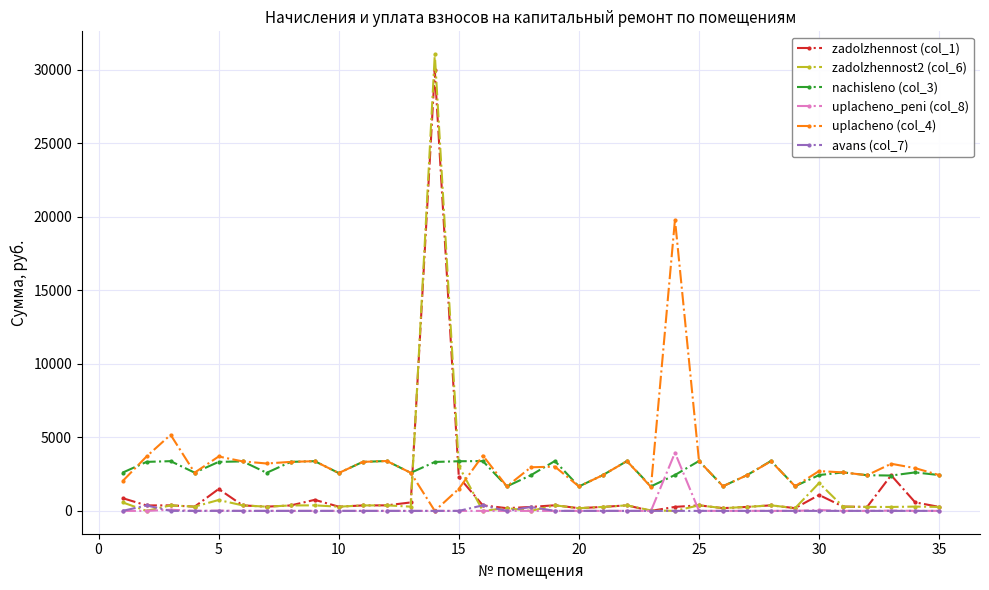

In zadolzhennost (col_1), how many points are lower than both neighbors (excluding endpoints)?

10